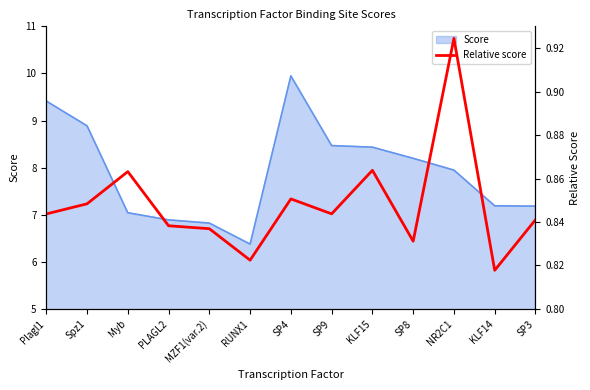

True or false: the data shows 0.9 at Myb.

True